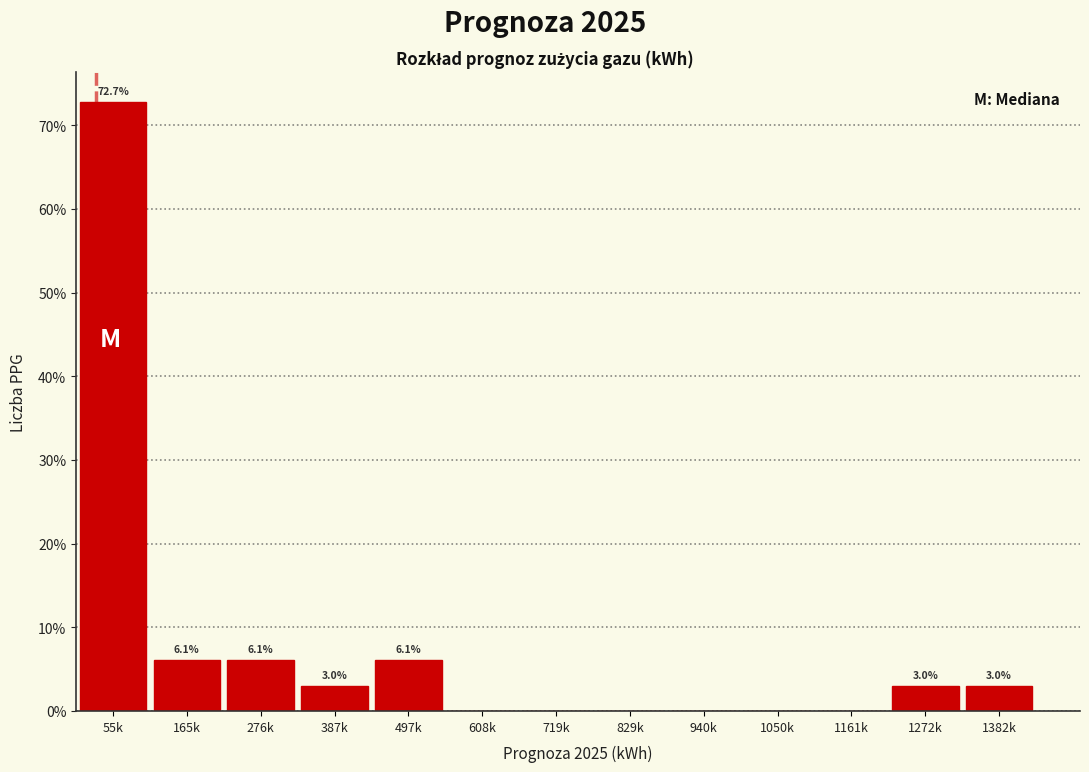

Are the bars horizontal?

No